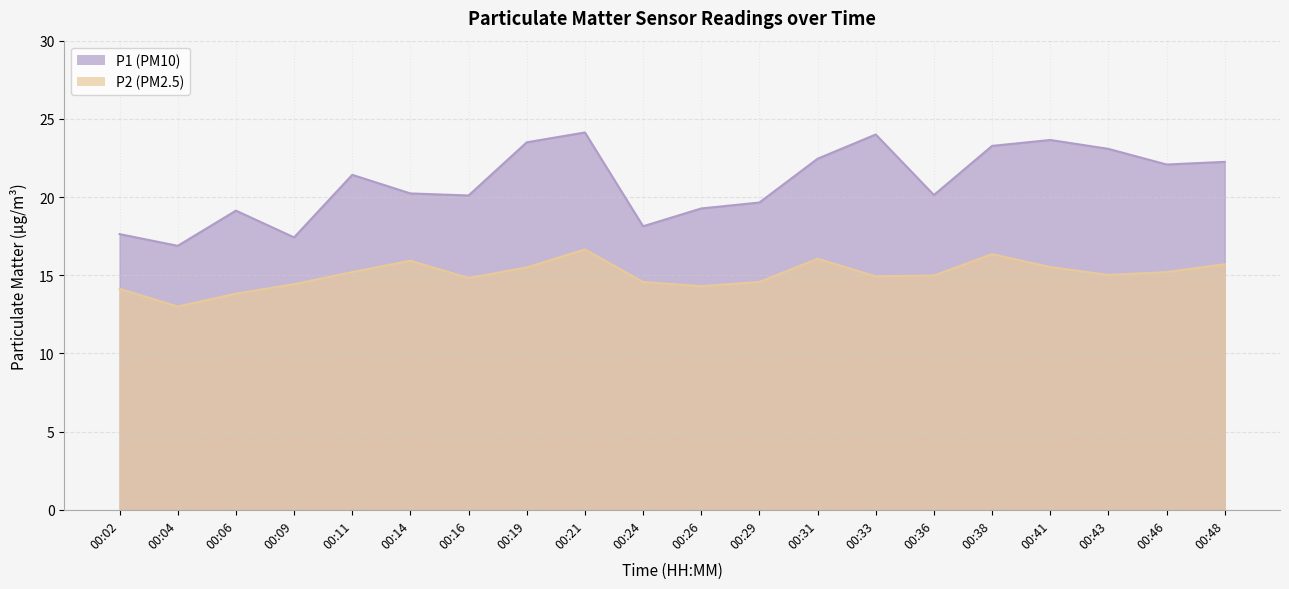

Does the chart have visible grid lines?

Yes